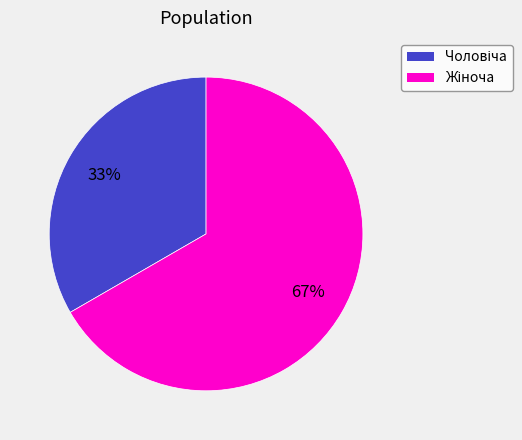

To the nearest percent, what is the average slice percentage?

50%